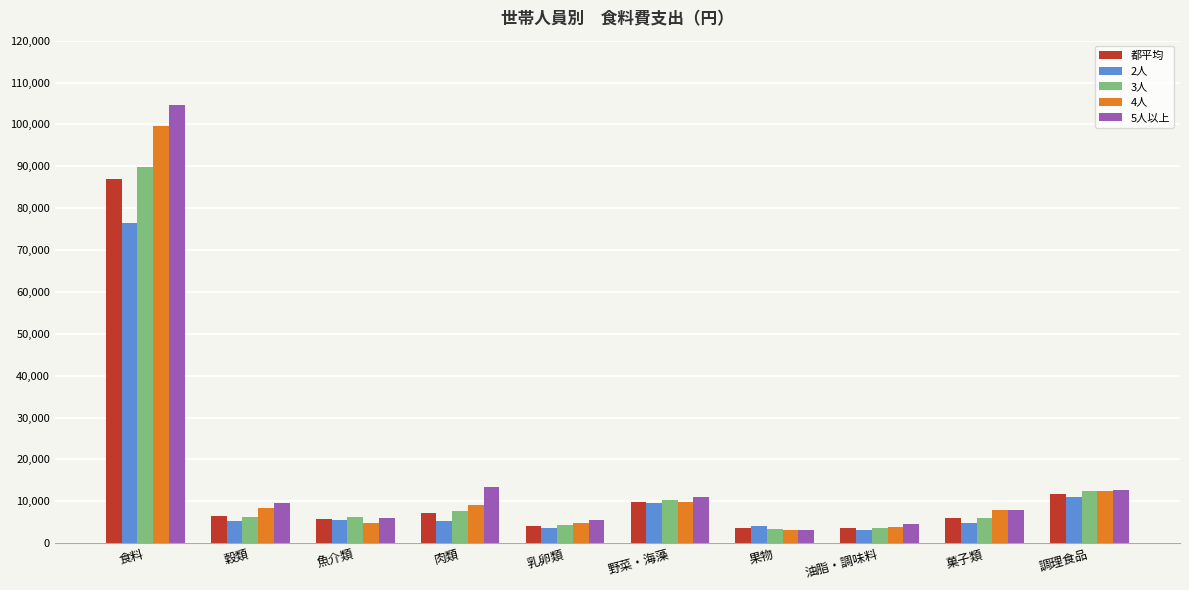

What is the value of the 5人以上 bar at the 2nd from the left?

9555